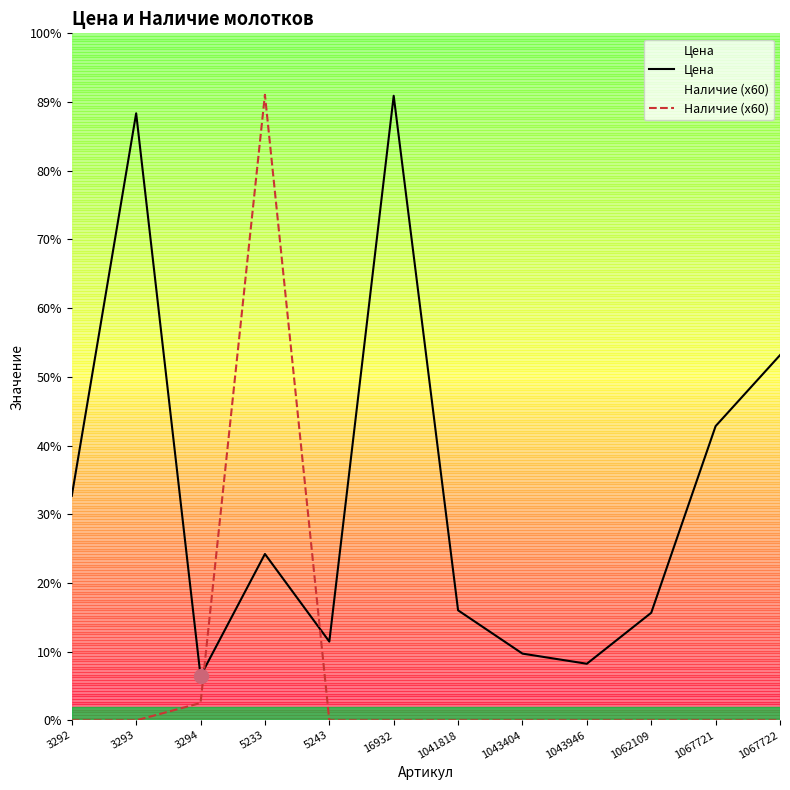

Count the number of categories in the chart.

12